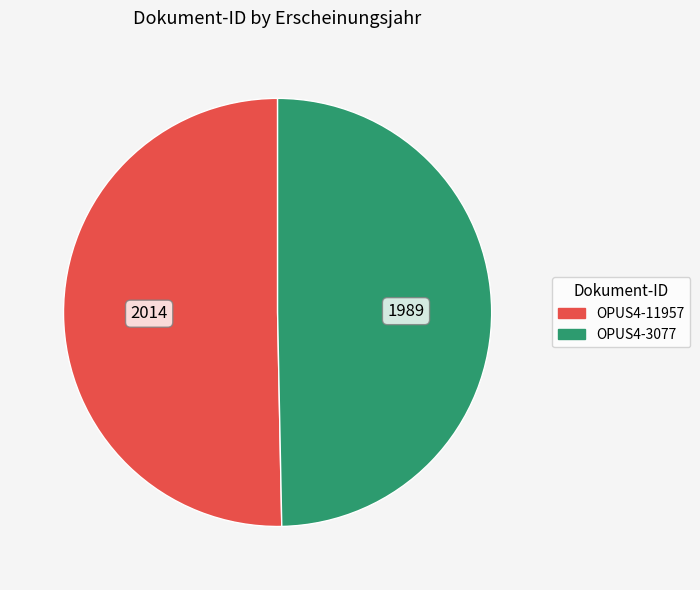

Rank the categories by value from lowest to highest.

OPUS4-3077, OPUS4-11957